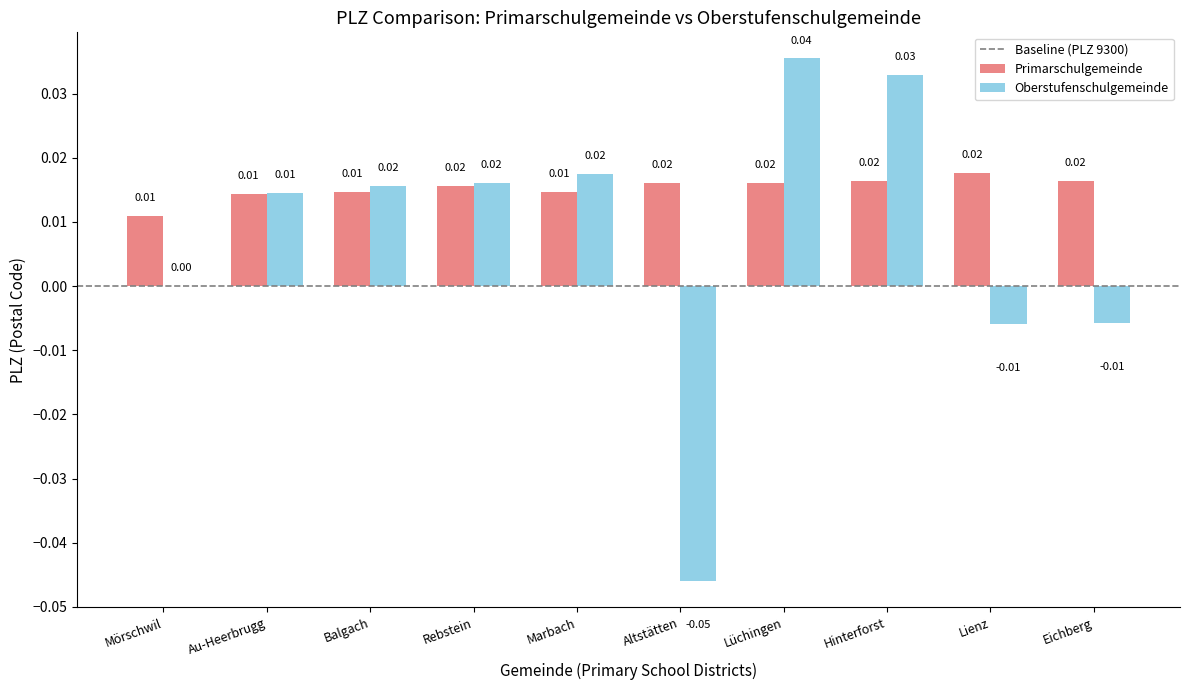

How many data points does each series have?

10